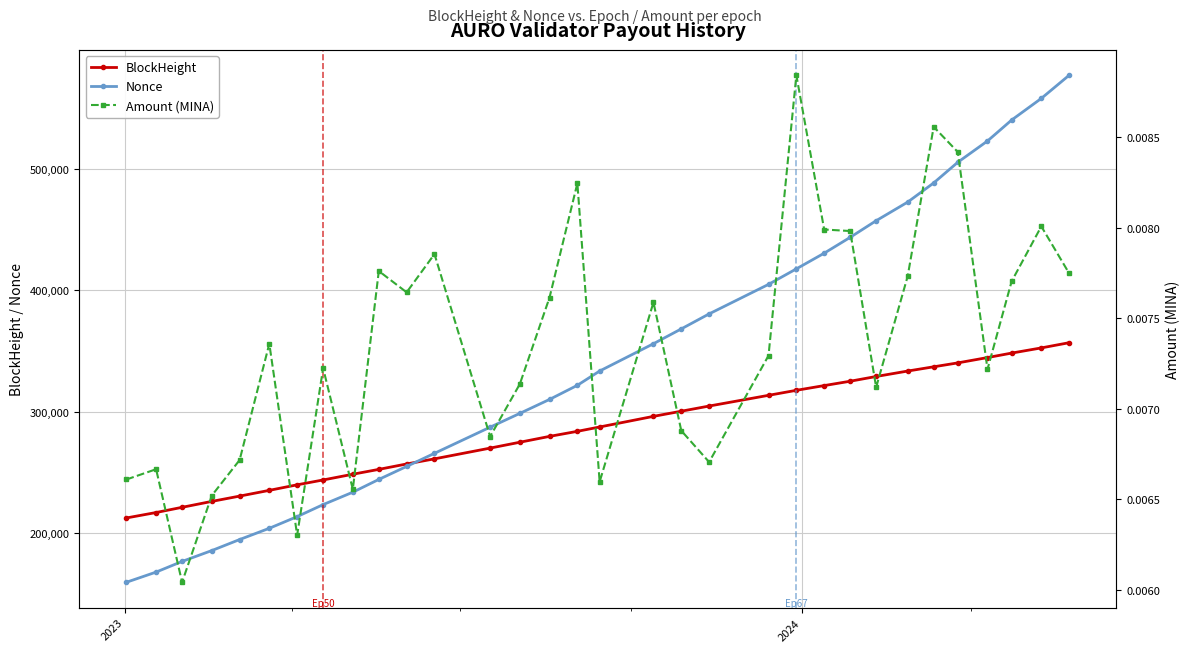

What is the value of the Nonce point at the 22nd from the left?

417495